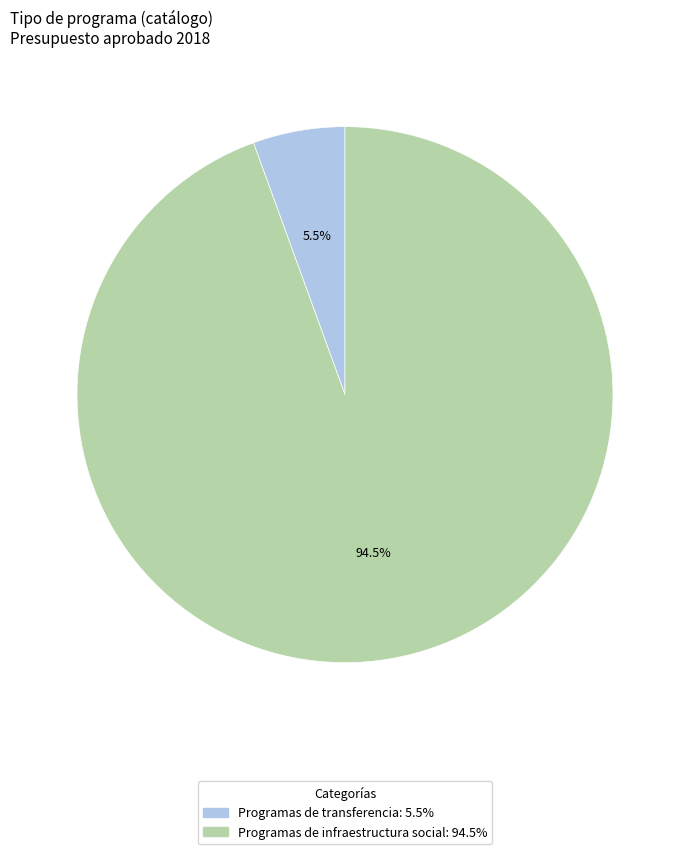

Does Programas de infraestructura social represent more than half of the total?

Yes